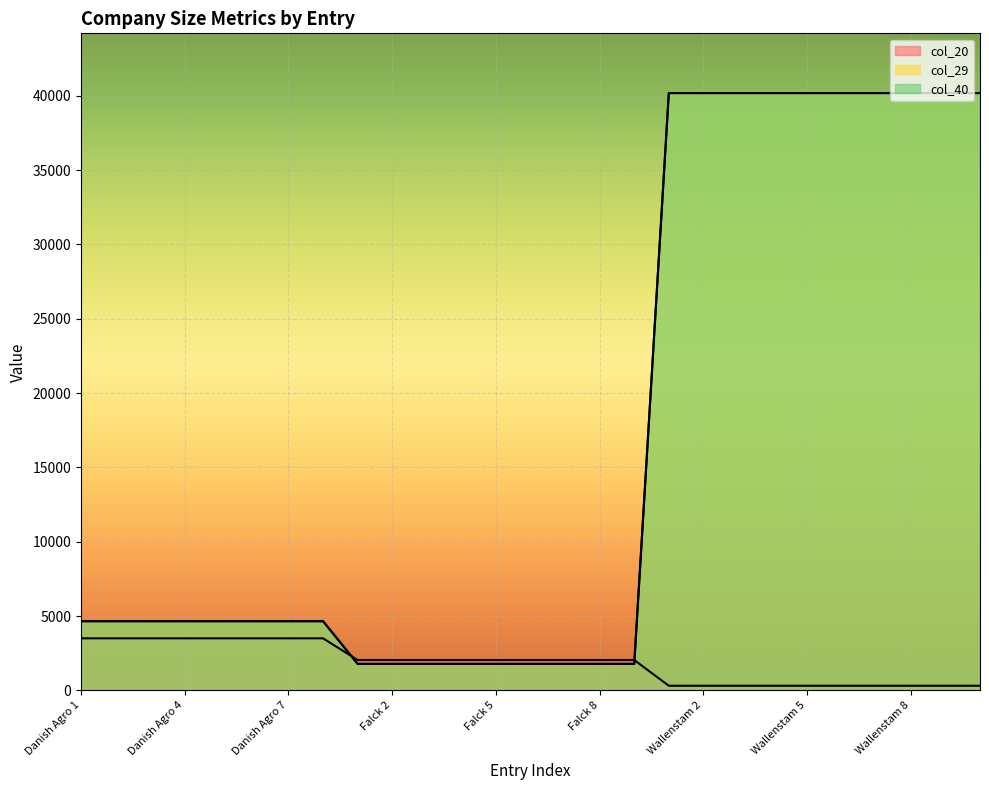

At how many categories does at least one series exceed 21026?

10